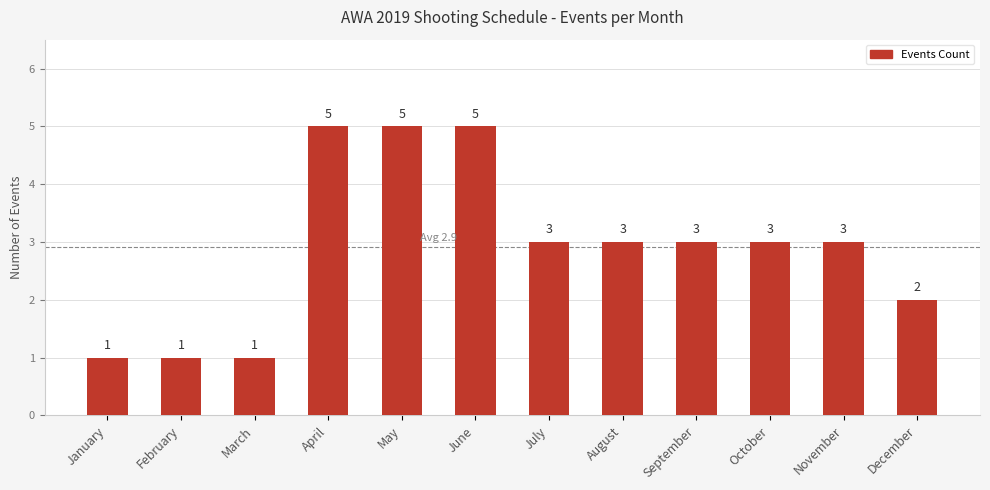

Reading left to right, what are all the values shown in this chart?

1	1	1	5	5	5	3	3	3	3	3	2